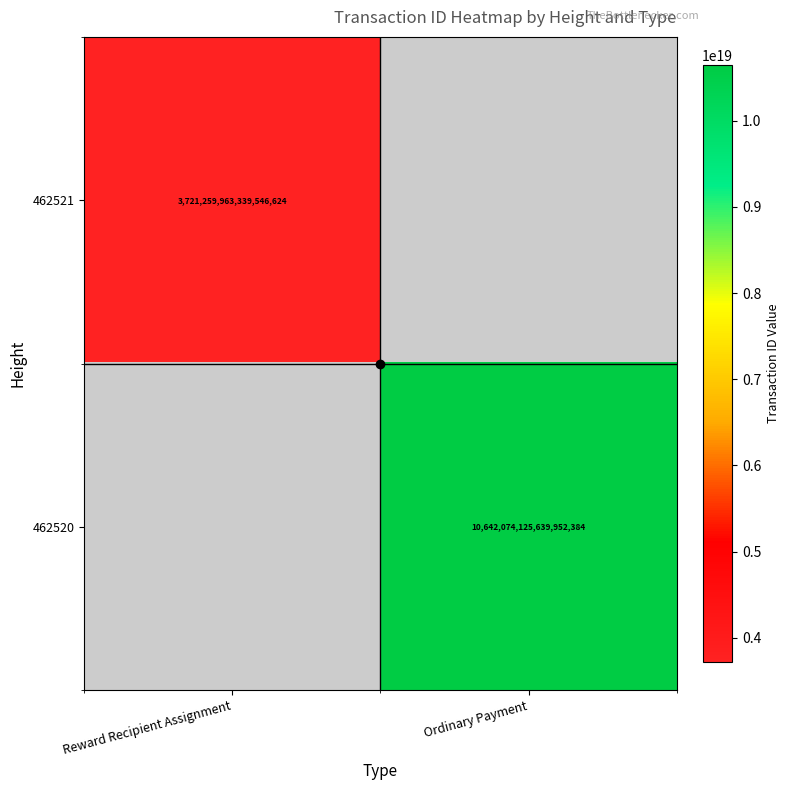

The 462521 series shows 3721259963339546624 at Reward Recipient Assignment. True or false?

True